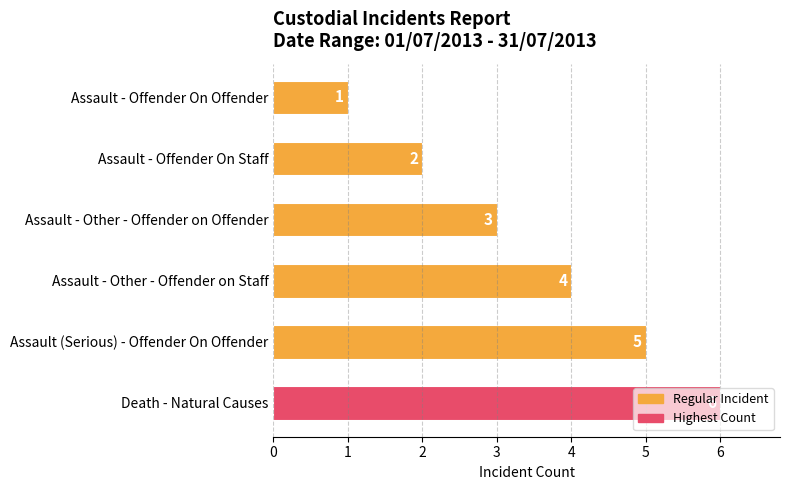

List the labels in order of value, smallest first.

Assault - Offender On Offender, Assault - Offender On Staff, Assault - Other - Offender on Offender, Assault - Other - Offender on Staff, Assault (Serious) - Offender On Offender, Death - Natural Causes